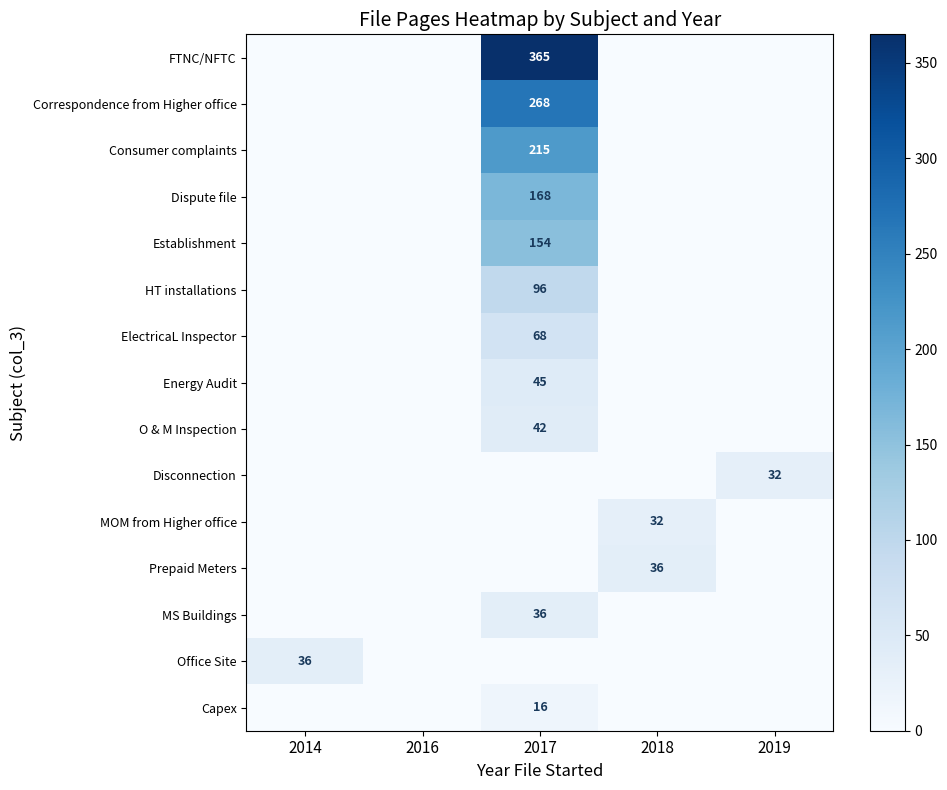

The Disconnection series shows 32 at 2019. True or false?

True